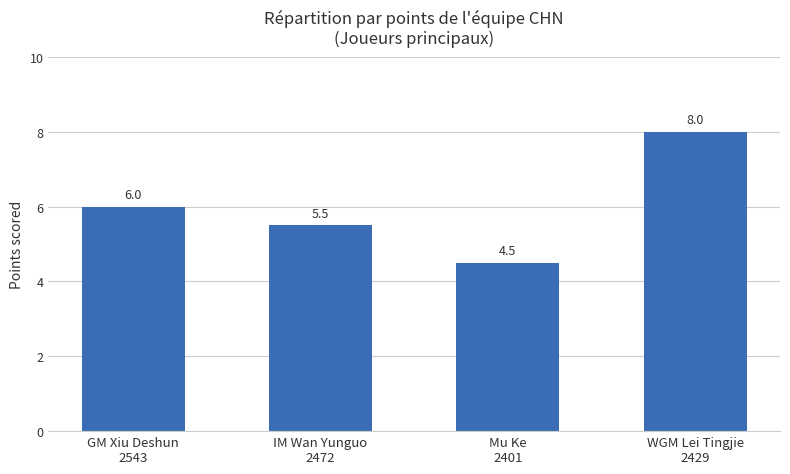

What is the sum of all values?

24.0